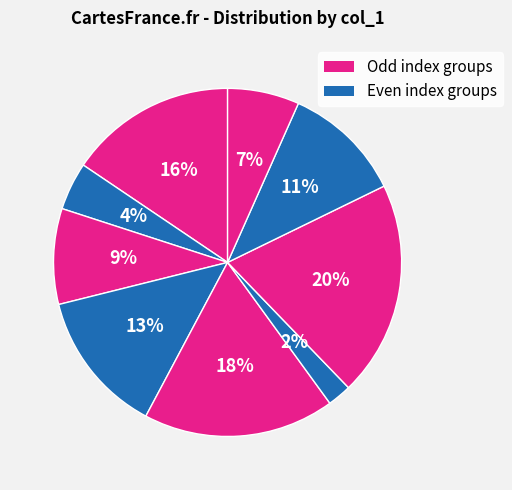

How many slices are in this pie chart?

9